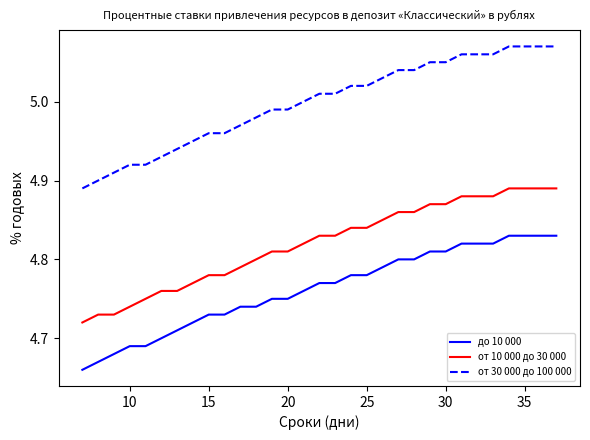

Which series has the largest total across all categories?

от 30 000 до 100 000